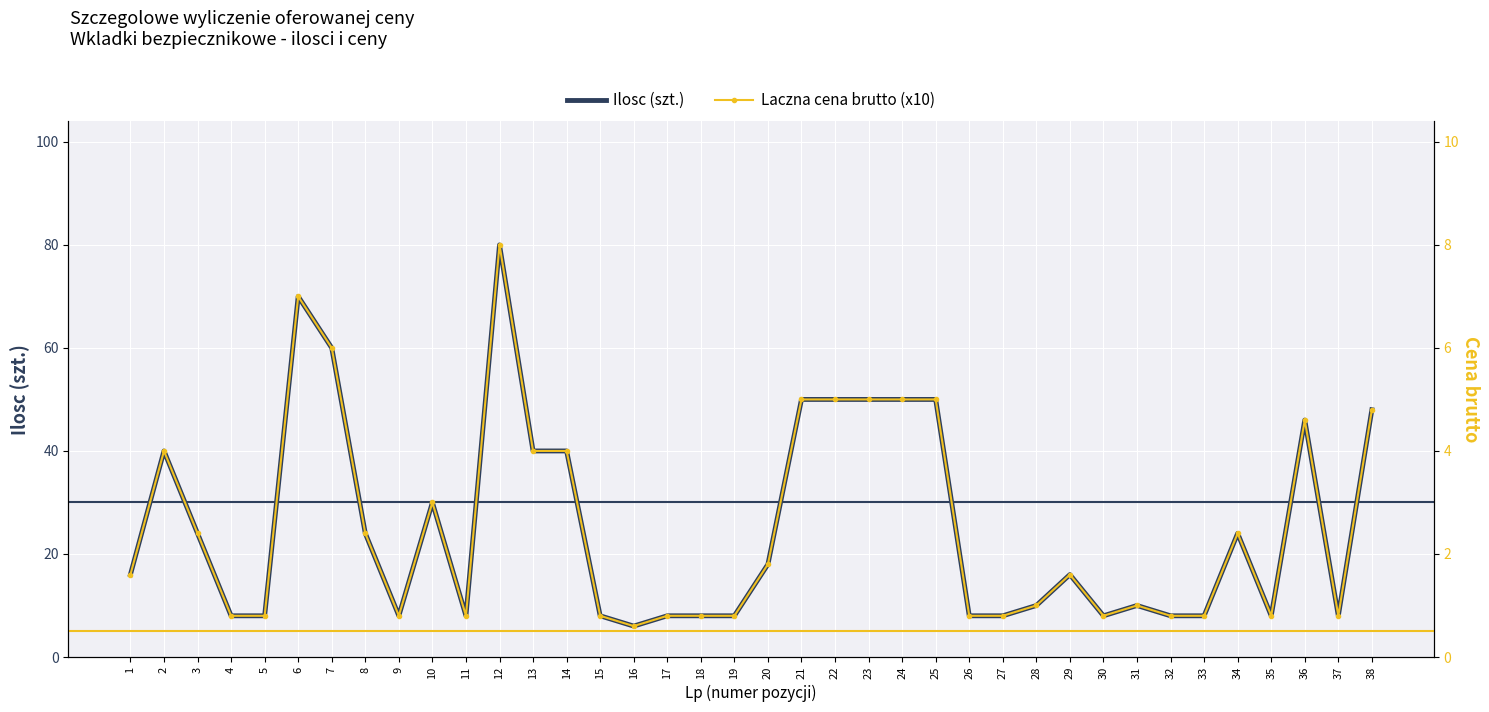

Read the Laczna cena brutto (x10) value at 14.

4.0